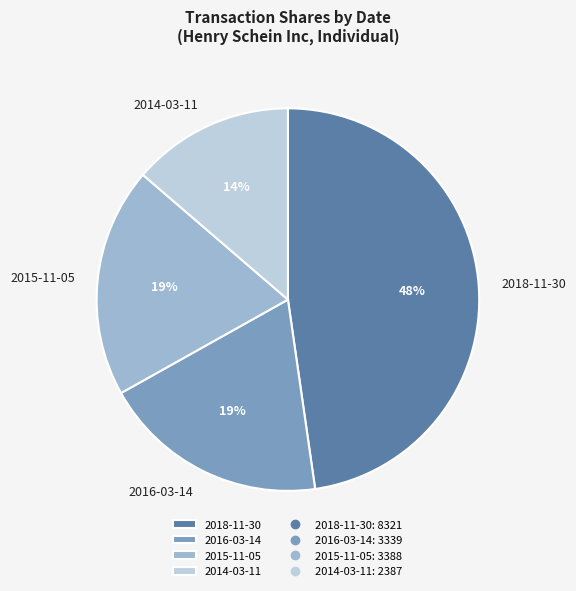

Which slice is the largest?

2018-11-30